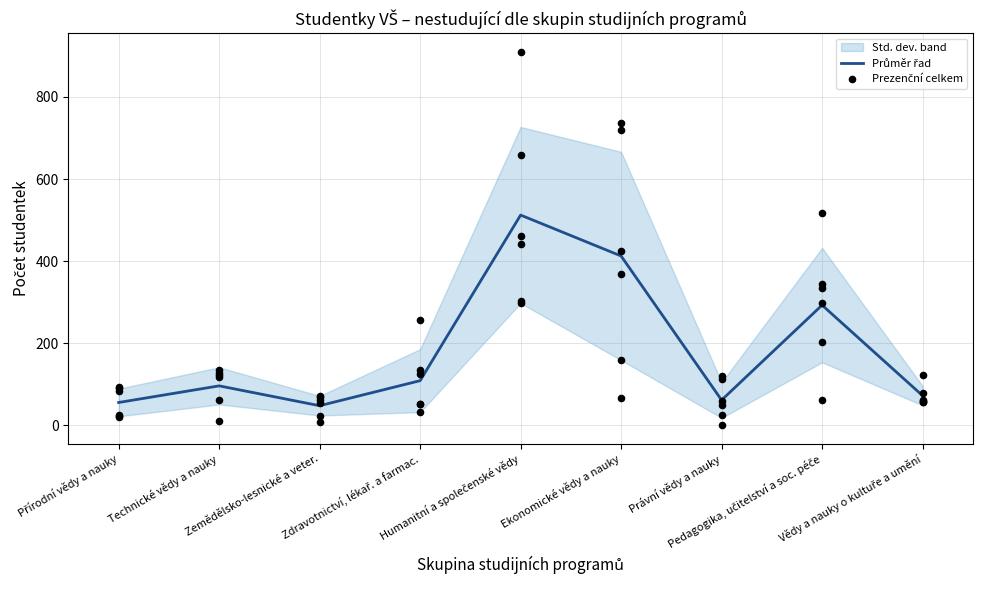

Which series has the largest Y range (max minus min)?

Prezenční celkem